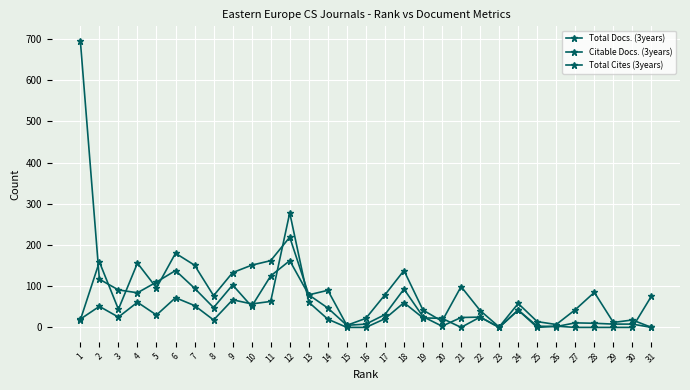

What is the value of the Total Cites (3years) point at the 14th from the left?

47